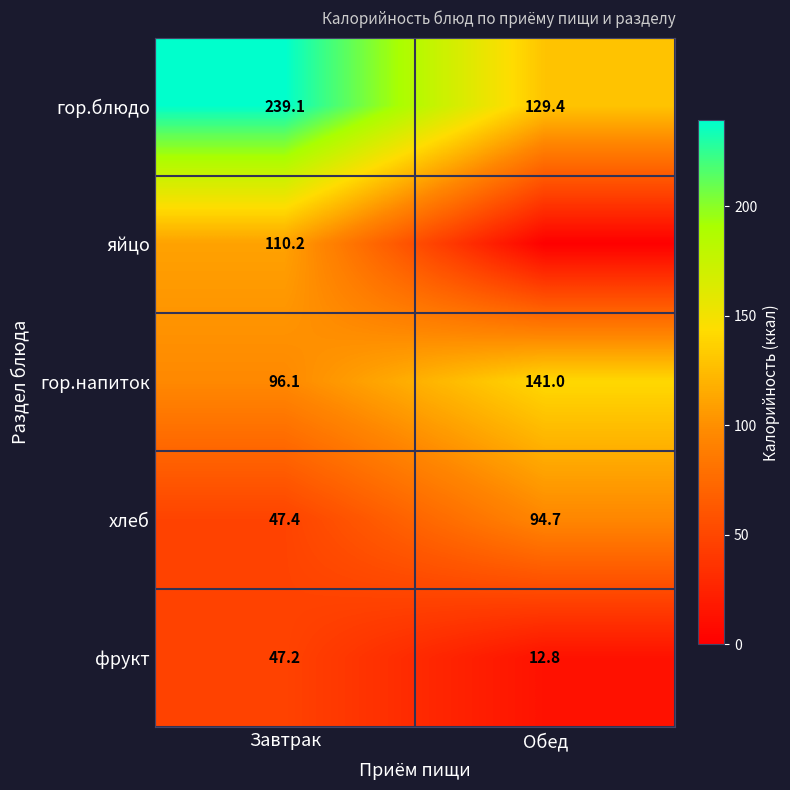

What is the sum of the хлеб values at Обед and Завтрак?

142.1